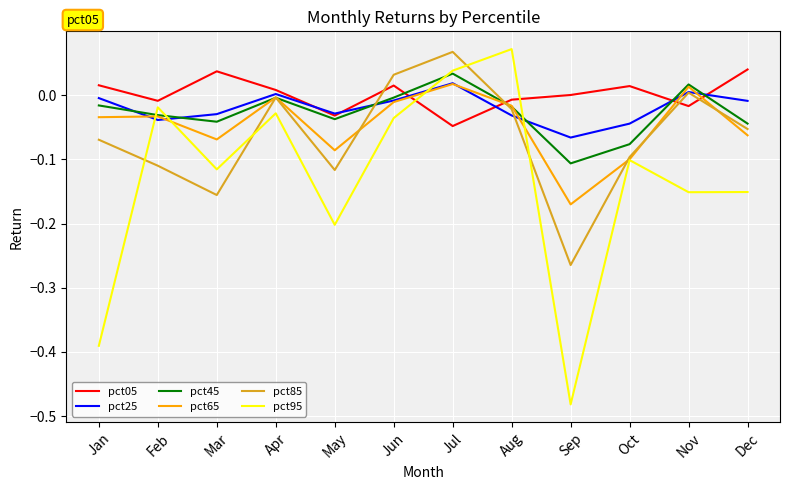

Where does the pct65 series first go above 0?

Jul